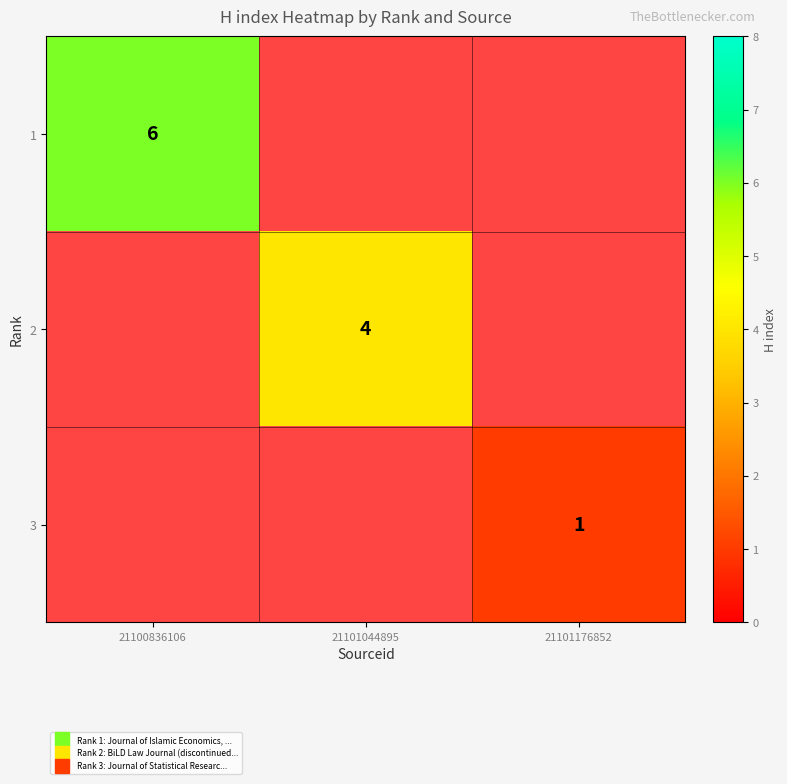

Where is 1 nearest to the value 6?

21100836106